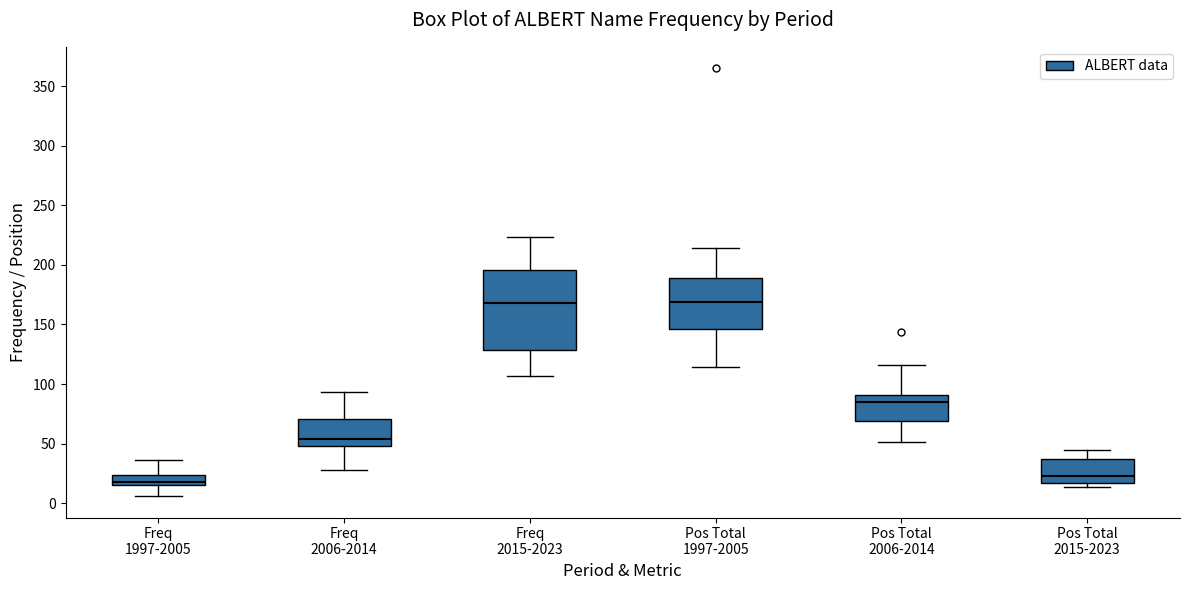

Where is the lower edge of the box for Freq 1997-2005 on the y-axis? The values are not printed on the chart, so give them approximately, as read against the axis.

15